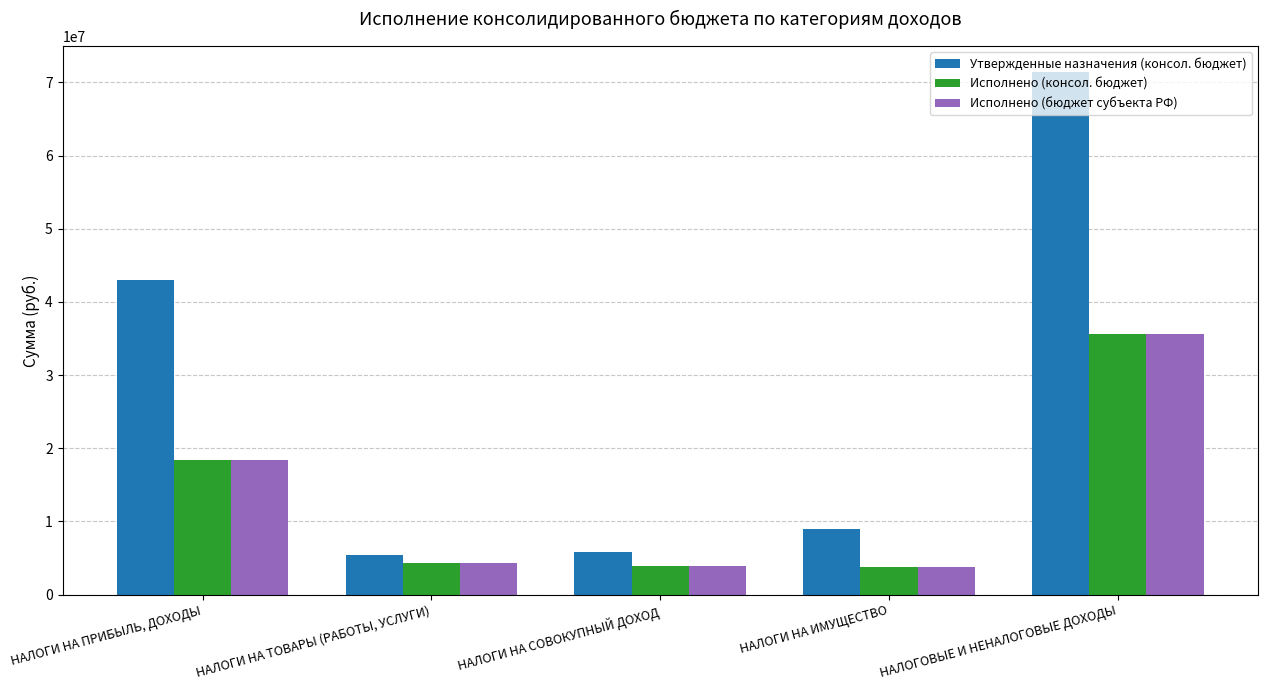

What is the value of the Утвержденные назначения (консол. бюджет) bar at the 5th from the left?

71393302.5